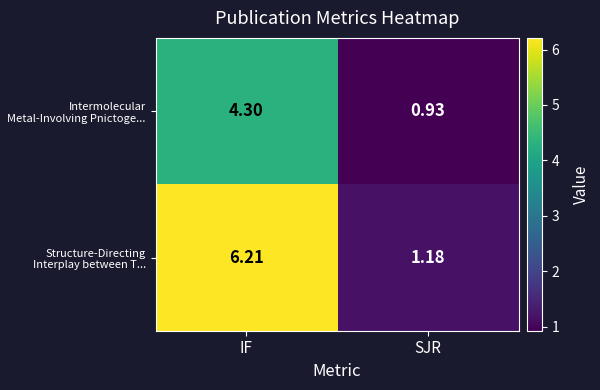

Which category has the highest value in the Intermolecular Metal-Involving Pnictoge... series?

IF